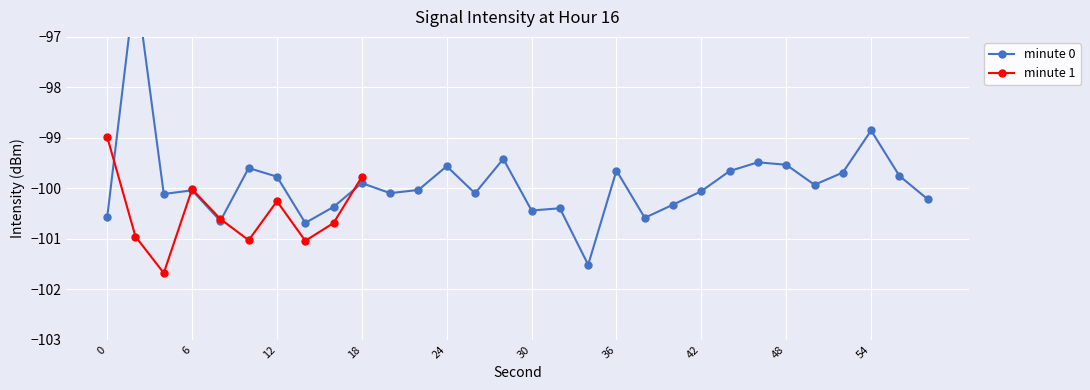

What is the difference between the maximum and minimum values?

5.6